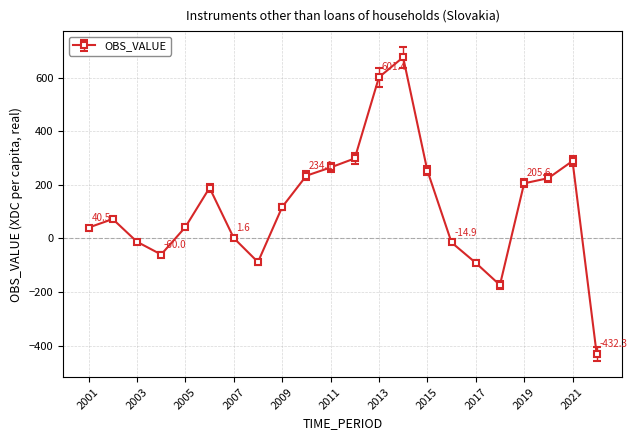

What is the sum of all values?

2638.1